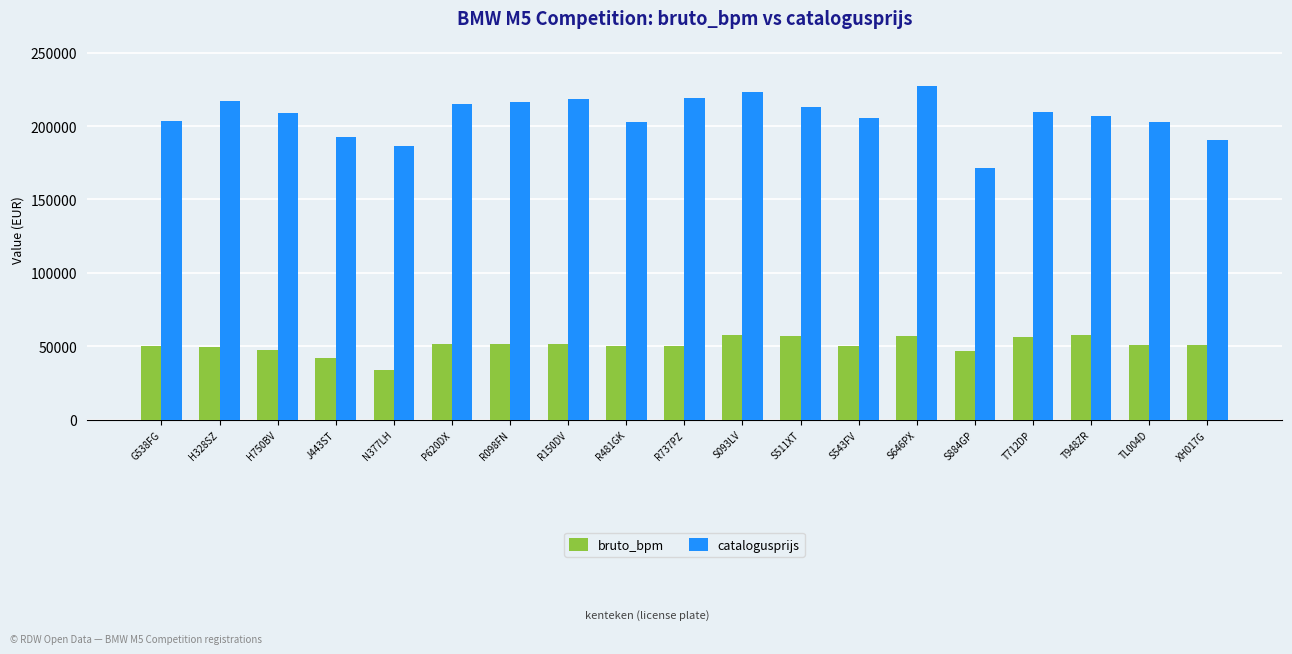

What value does the bruto_bpm series have at S884GP, to the nearest 50?

46800